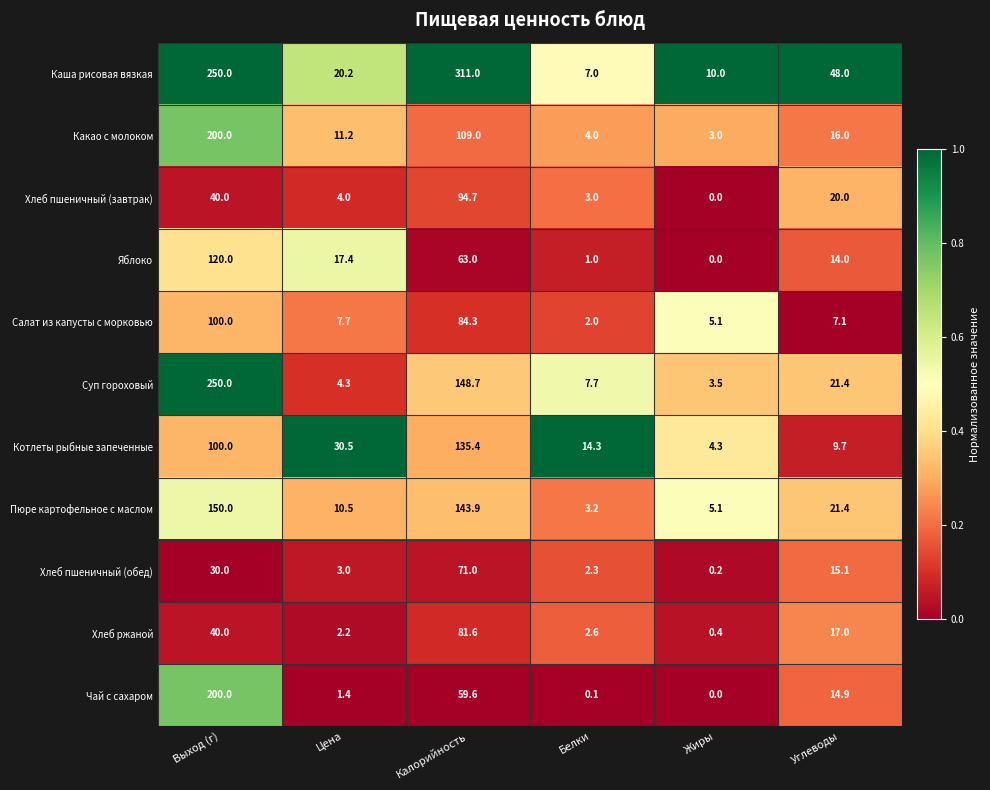

What is the total value across all series at Выход (г)?

1480.0